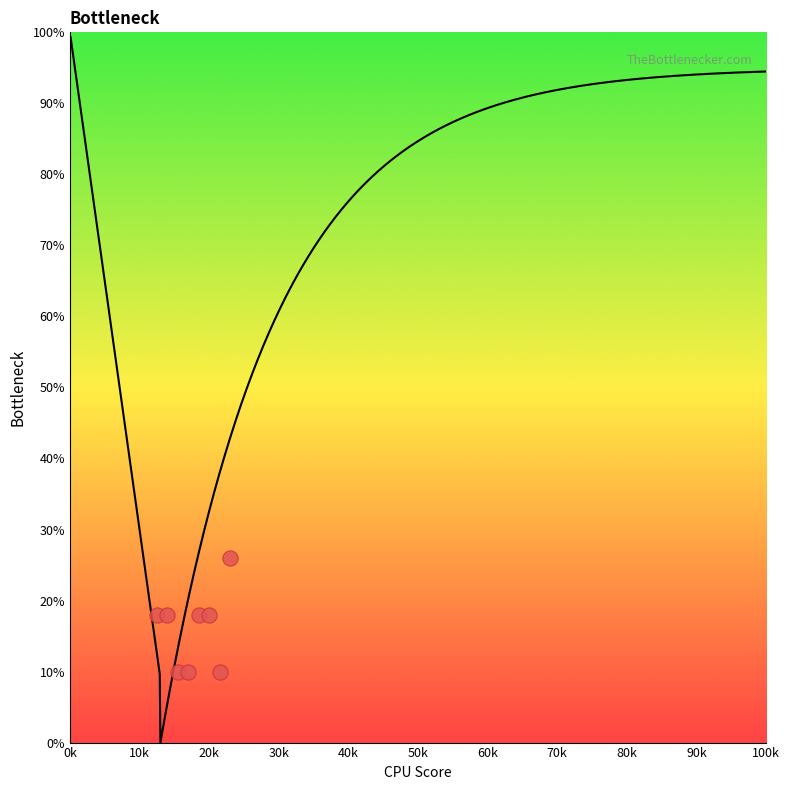

What is the range of Y values (max minus min)?

16